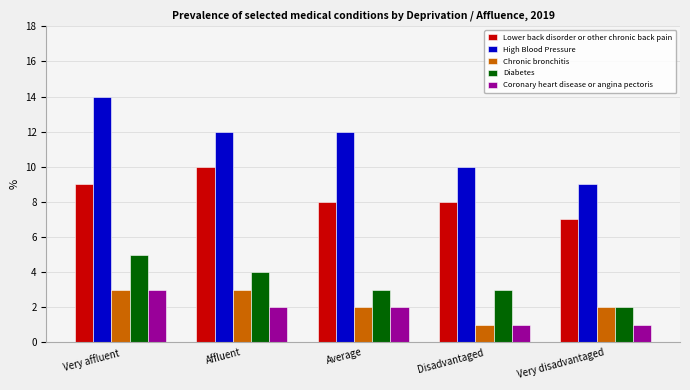

What is the maximum value for High Blood Pressure?

14